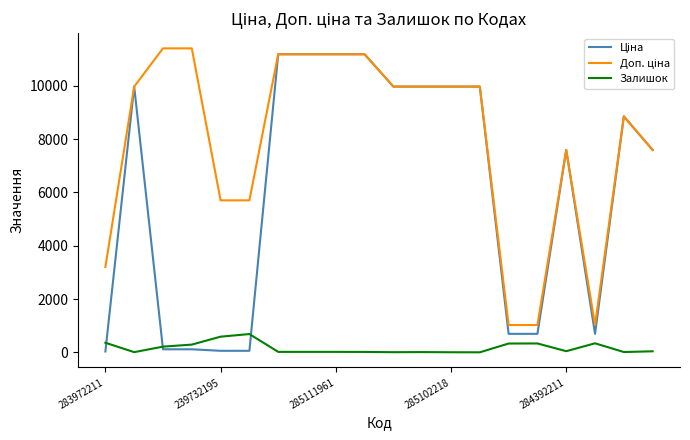

What is the value of the Залишок point at the 4th from the left?

290.0